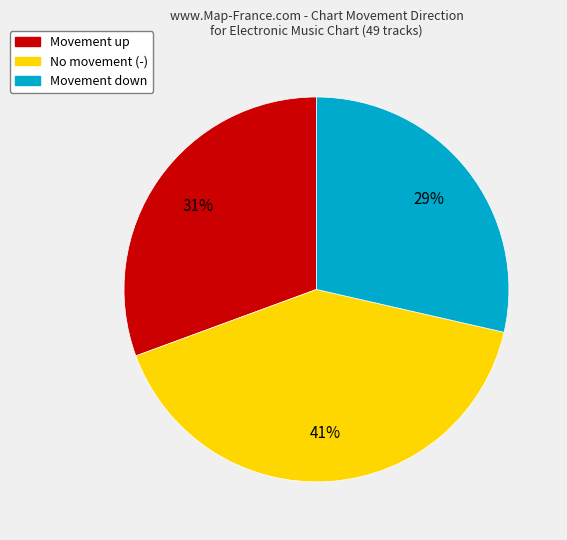

To the nearest percent, what percentage of the pie is No movement (-)?

41%